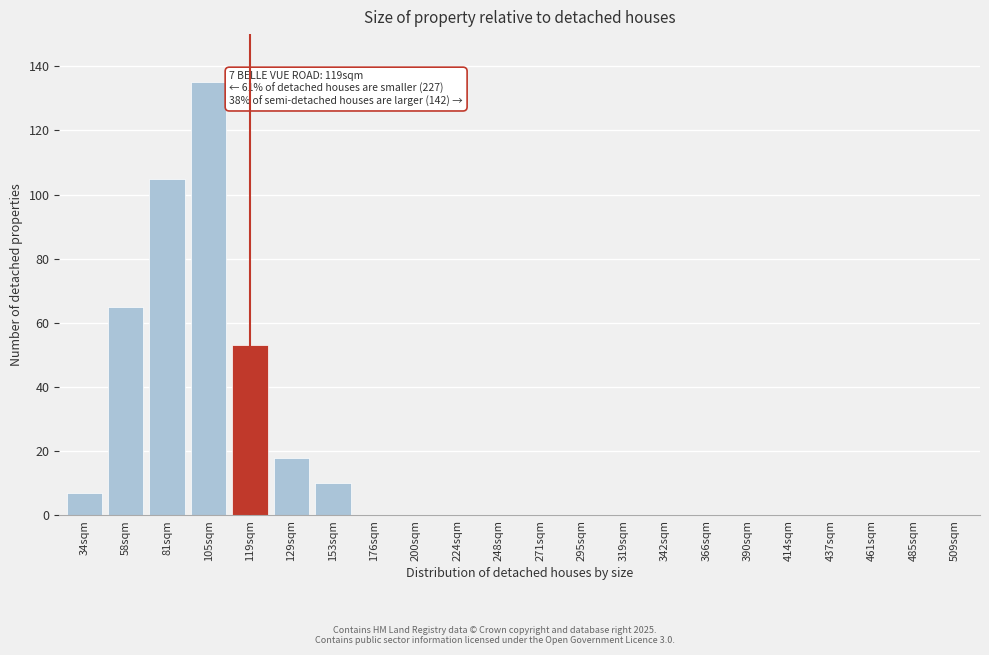

Reading right to left, transcribe all the data shown in this chart.

509sqm=0	485sqm=0	461sqm=0	437sqm=0	414sqm=0	390sqm=0	366sqm=0	342sqm=0	319sqm=0	295sqm=0	271sqm=0	248sqm=0	224sqm=0	200sqm=0	176sqm=0	153sqm=10	129sqm=18	119sqm=53	105sqm=135	81sqm=105	58sqm=65	34sqm=7